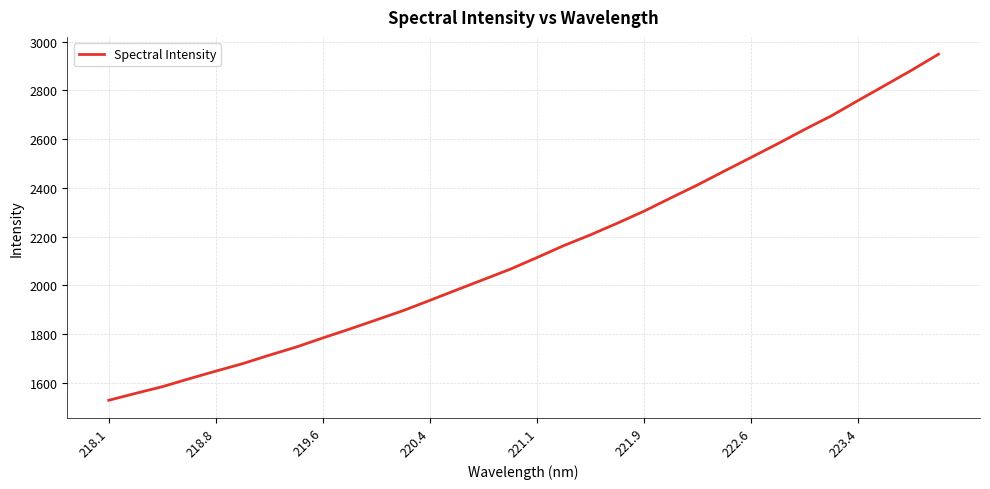

What is the difference between the maximum and minimum values?

1421.1